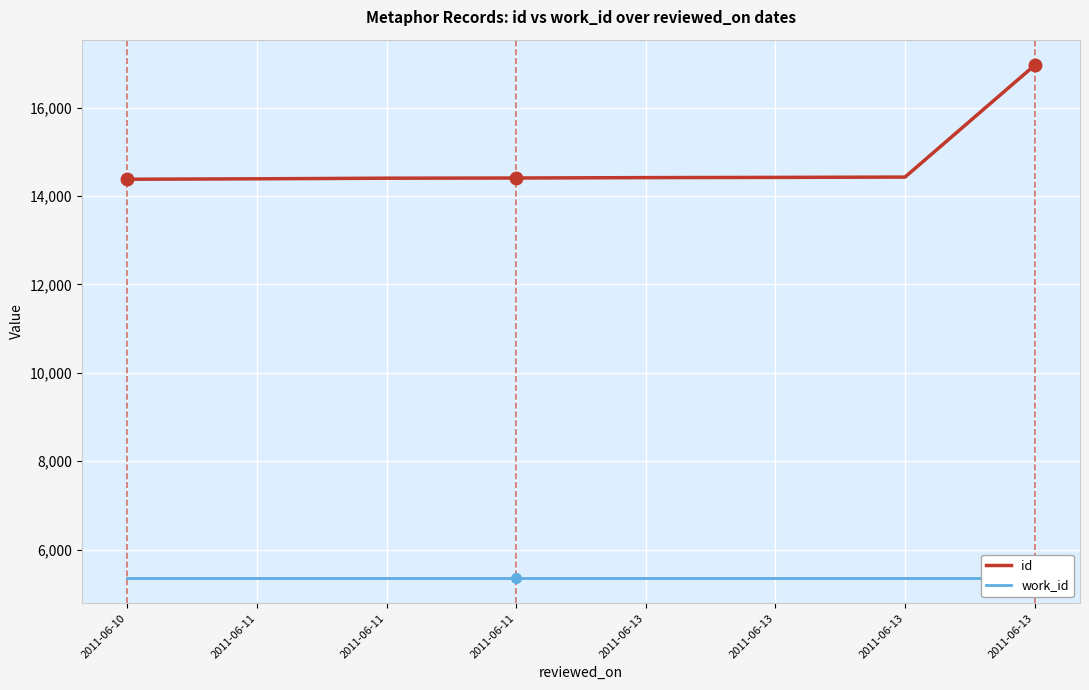

Is this an area chart (filled region under the line)?

No